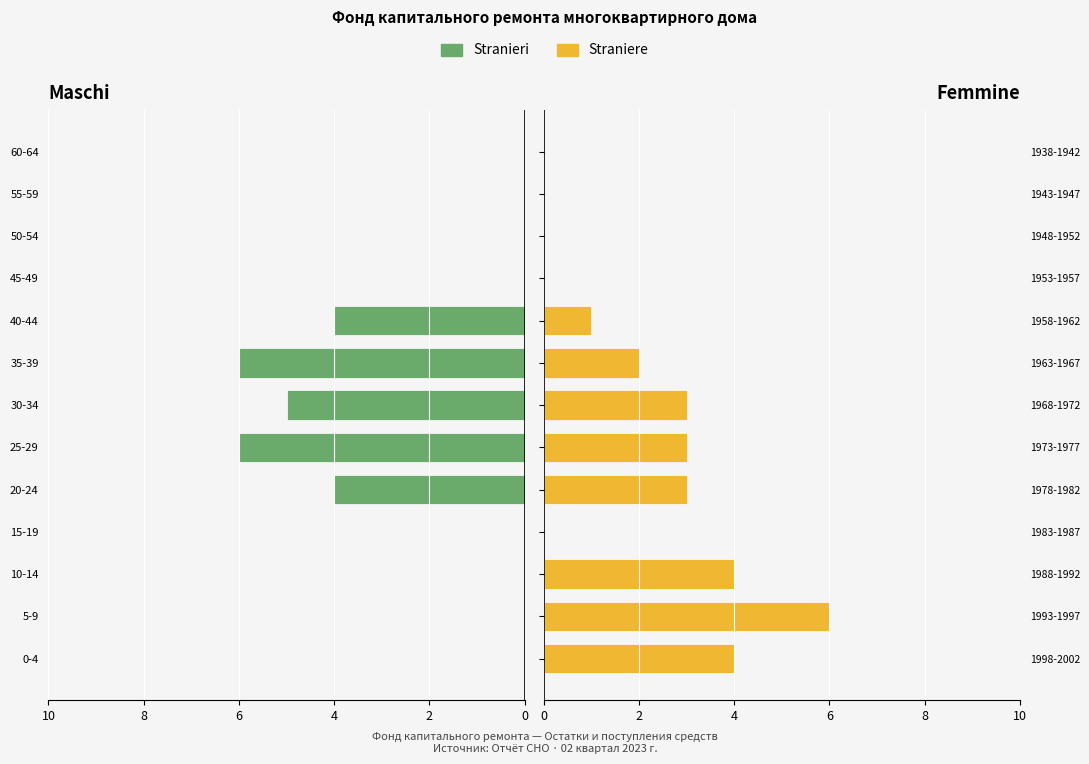

How many values in Stranieri are below zero?

5